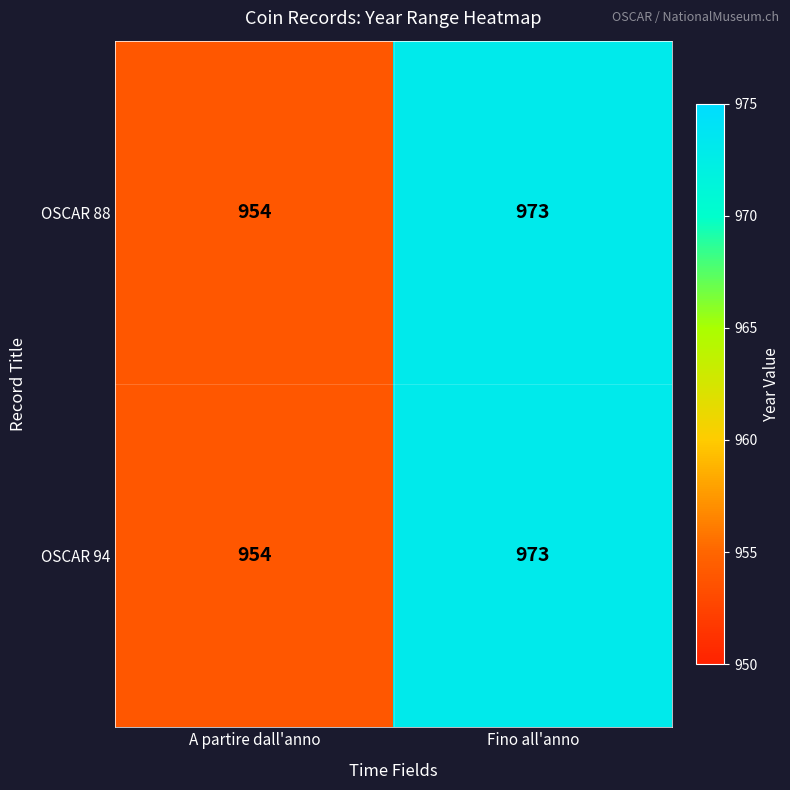

What is the average value of the OSCAR 94 series?

964